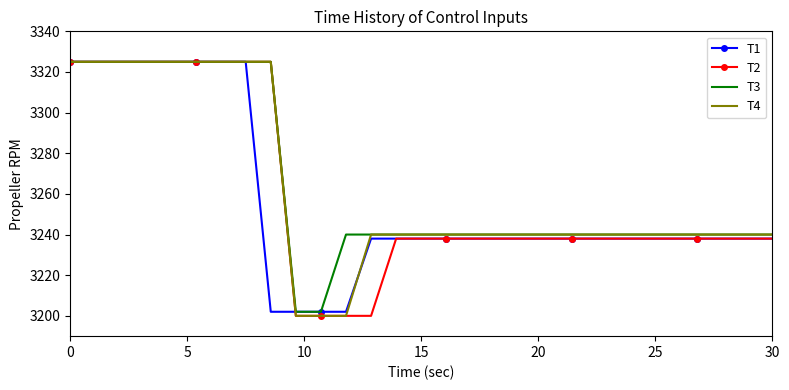

What is the maximum value for T4?

3325